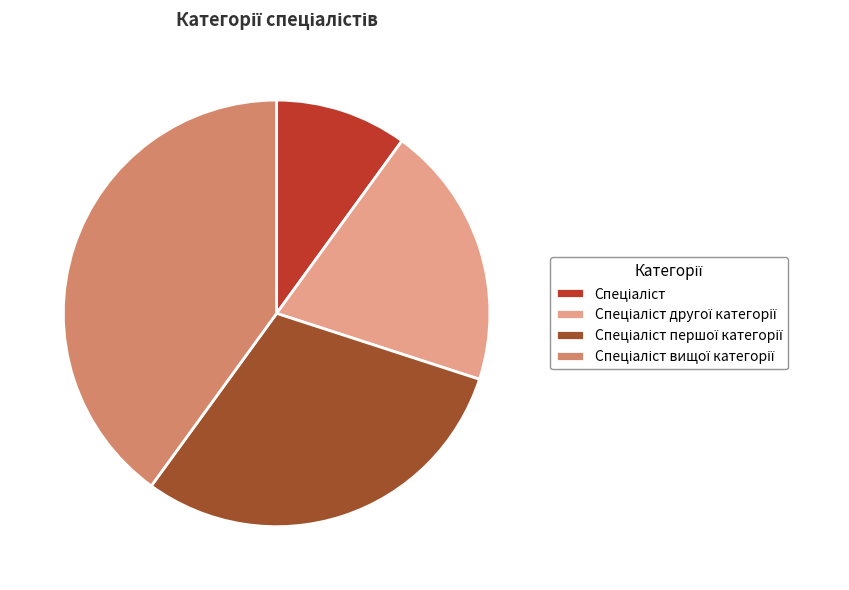

Is there a majority slice in this chart?

No